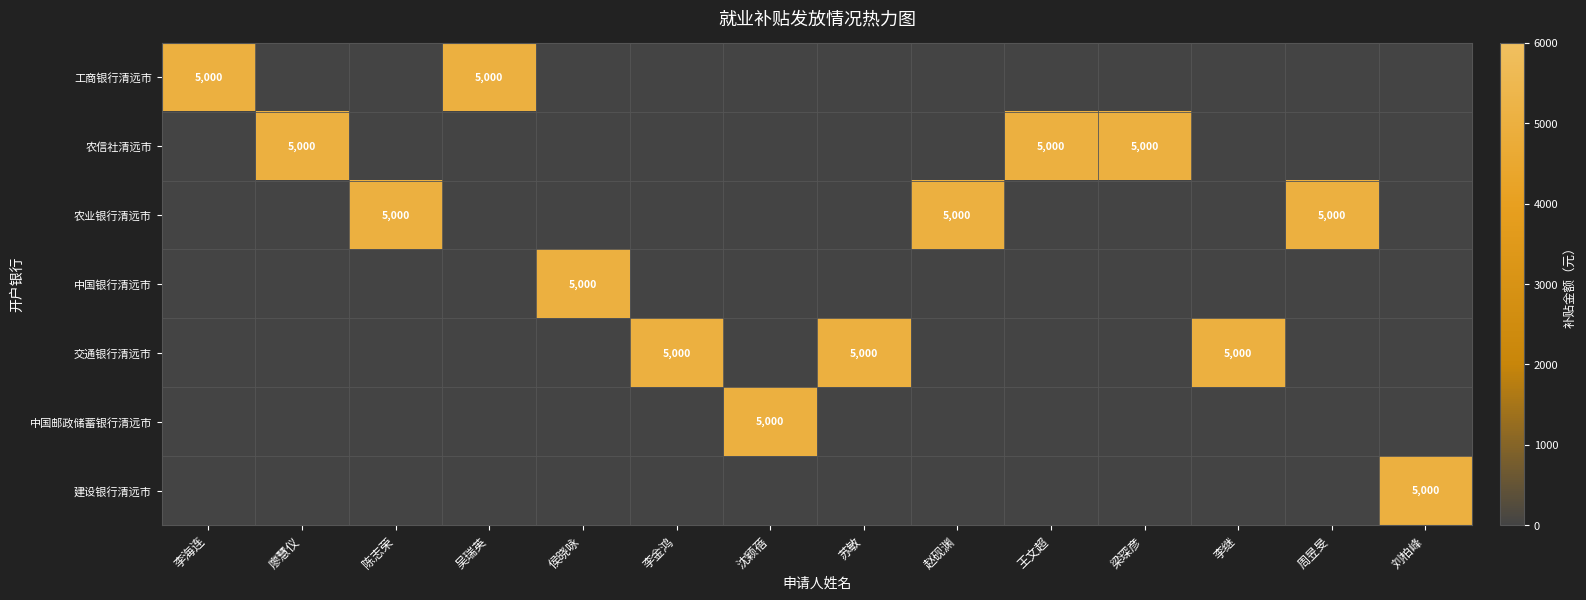

The 农信社清远市 series shows 8080 at 廖慧仪. True or false?

False